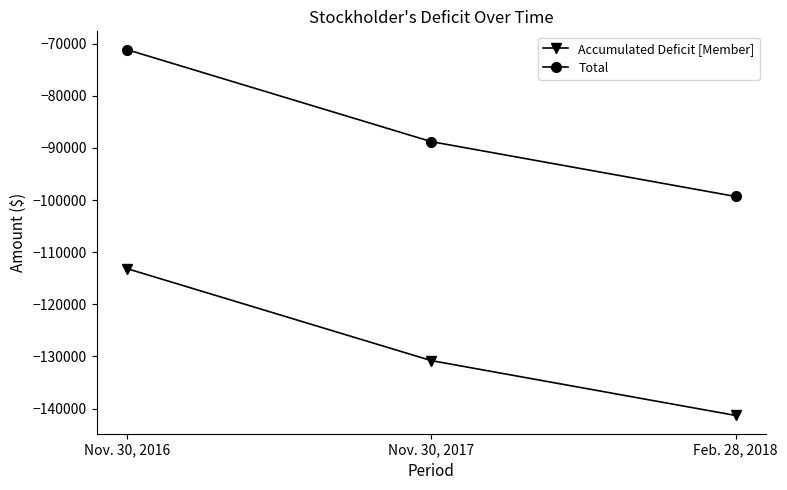

The Total series shows -131320 at Feb. 28, 2018. True or false?

False